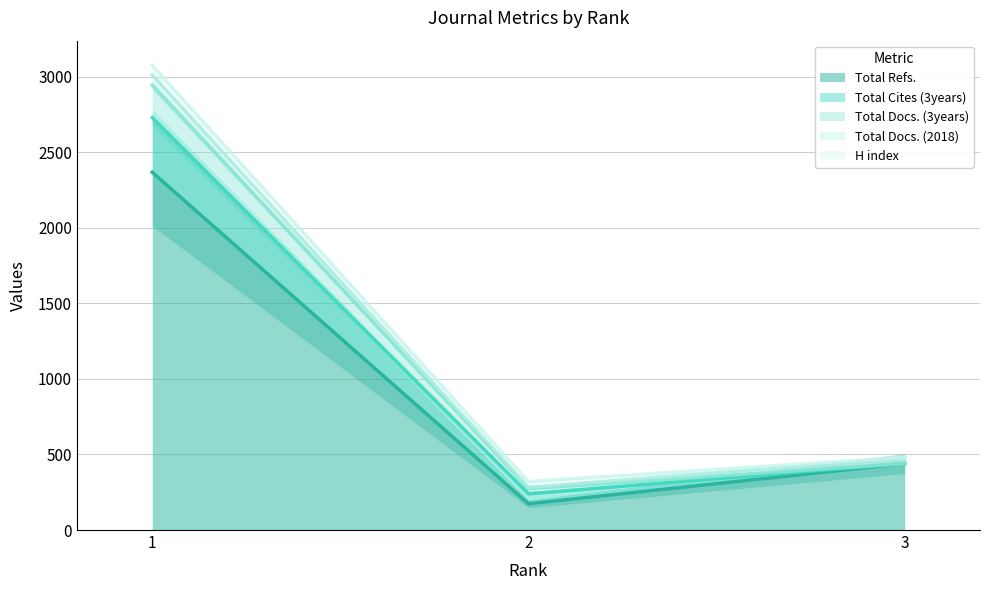

How many data points does each series have?

3